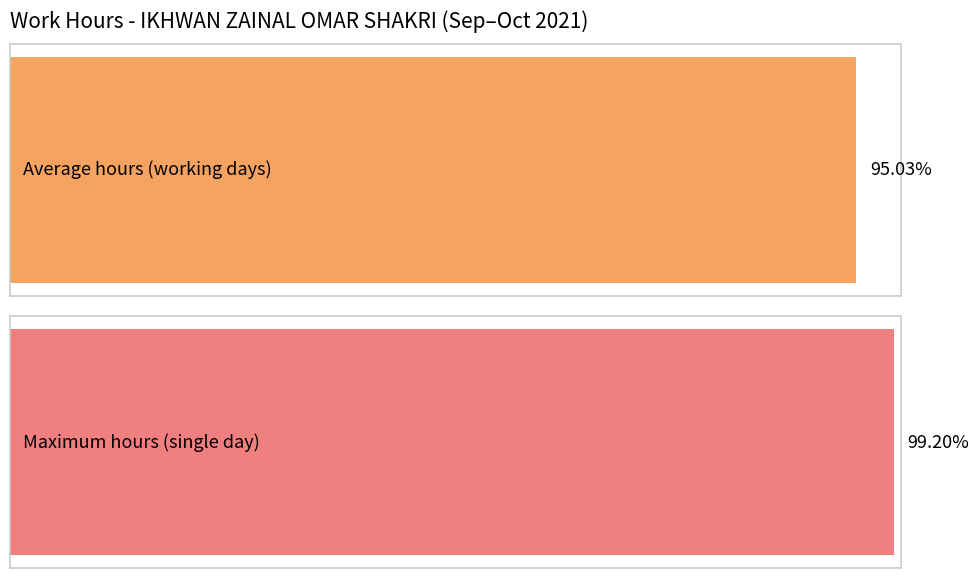

How many series are shown in this chart?

1